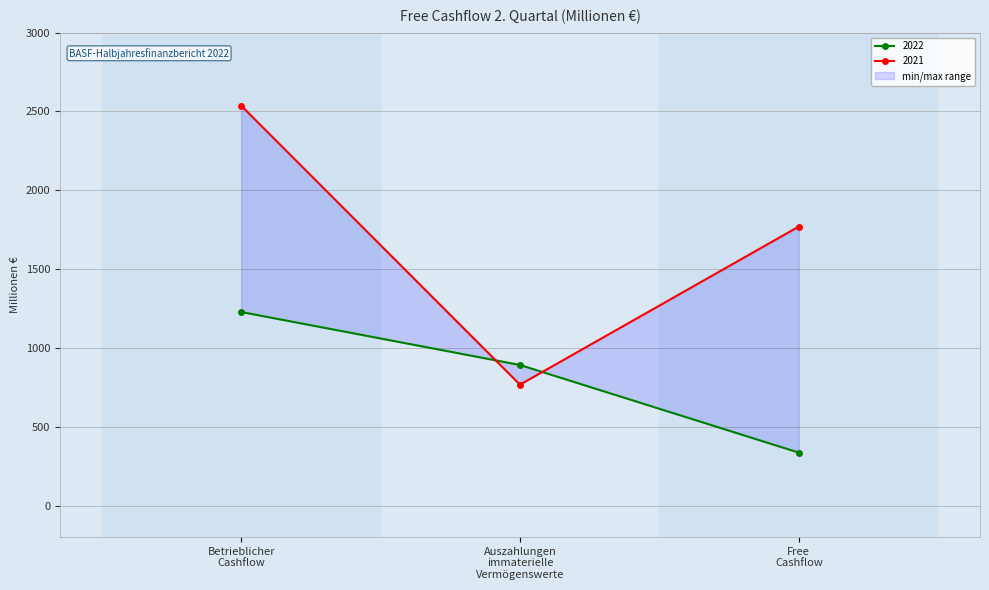

True or false: 2022 has a value of 336 at Free Cashflow.

True